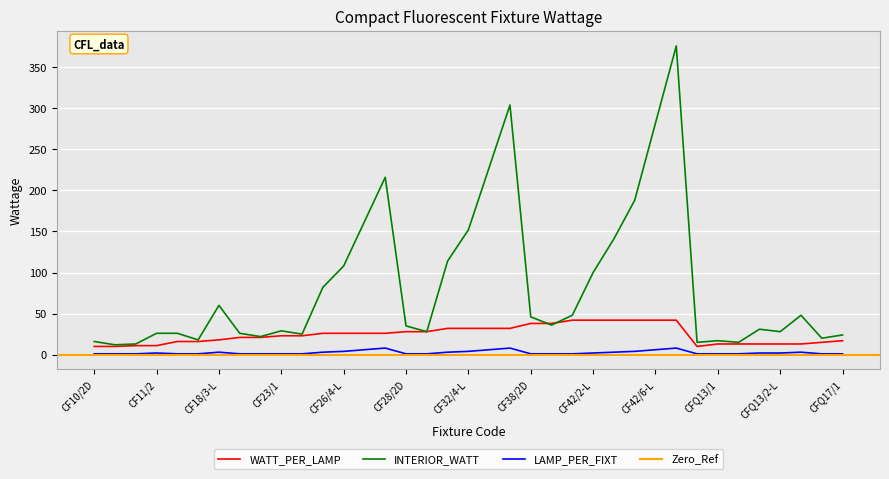

Reading left to right, list all the values displayed in this chart.

WATT_PER_LAMP: CF10/2D=10	CF10/2D-L=10	CF11/1=11	CF11/2=11	CF16/2D=16	CF16/2D-L=16	CF18/3-L=18	CF21/2D=21	CF21/2D-L=21	CF23/1=23	CF23/1-L=23	CF26/3-L=26	CF26/4-L=26	CF26/6-L=26	CF26/8-L=26	CF28/2D=28	CF28/2D-L=28	CF32/3-L=32	CF32/4-L=32	CF32/6-L=32	CF32/8-L=32	CF38/2D=38	CF38/2D-L=38	CF42/1-L=42	CF42/2-L=42	CF42/3-L=42	CF42/4-L=42	CF42/6-L=42	CF42/8-L=42	CFQ10/1=10	CFQ13/1=13	CFQ13/1-L=13	CFQ13/2=13	CFQ13/2-L=13	CFQ13/3=13	CFQ15/1=15	CFQ17/1=17
INTERIOR_WATT: CF10/2D=16	CF10/2D-L=12	CF11/1=13	CF11/2=26	CF16/2D=26	CF16/2D-L=18	CF18/3-L=60	CF21/2D=26	CF21/2D-L=22	CF23/1=29	CF23/1-L=25	CF26/3-L=82	CF26/4-L=108	CF26/6-L=162	CF26/8-L=216	CF28/2D=35	CF28/2D-L=28	CF32/3-L=114	CF32/4-L=152	CF32/6-L=228	CF32/8-L=304	CF38/2D=46	CF38/2D-L=36	CF42/1-L=48	CF42/2-L=100	CF42/3-L=141	CF42/4-L=188	CF42/6-L=282	CF42/8-L=376	CFQ10/1=15	CFQ13/1=17	CFQ13/1-L=15	CFQ13/2=31	CFQ13/2-L=28	CFQ13/3=48	CFQ15/1=20	CFQ17/1=24
LAMP_PER_FIXT: CF10/2D=1	CF10/2D-L=1	CF11/1=1	CF11/2=2	CF16/2D=1	CF16/2D-L=1	CF18/3-L=3	CF21/2D=1	CF21/2D-L=1	CF23/1=1	CF23/1-L=1	CF26/3-L=3	CF26/4-L=4	CF26/6-L=6	CF26/8-L=8	CF28/2D=1	CF28/2D-L=1	CF32/3-L=3	CF32/4-L=4	CF32/6-L=6	CF32/8-L=8	CF38/2D=1	CF38/2D-L=1	CF42/1-L=1	CF42/2-L=2	CF42/3-L=3	CF42/4-L=4	CF42/6-L=6	CF42/8-L=8	CFQ10/1=1	CFQ13/1=1	CFQ13/1-L=1	CFQ13/2=2	CFQ13/2-L=2	CFQ13/3=3	CFQ15/1=1	CFQ17/1=1